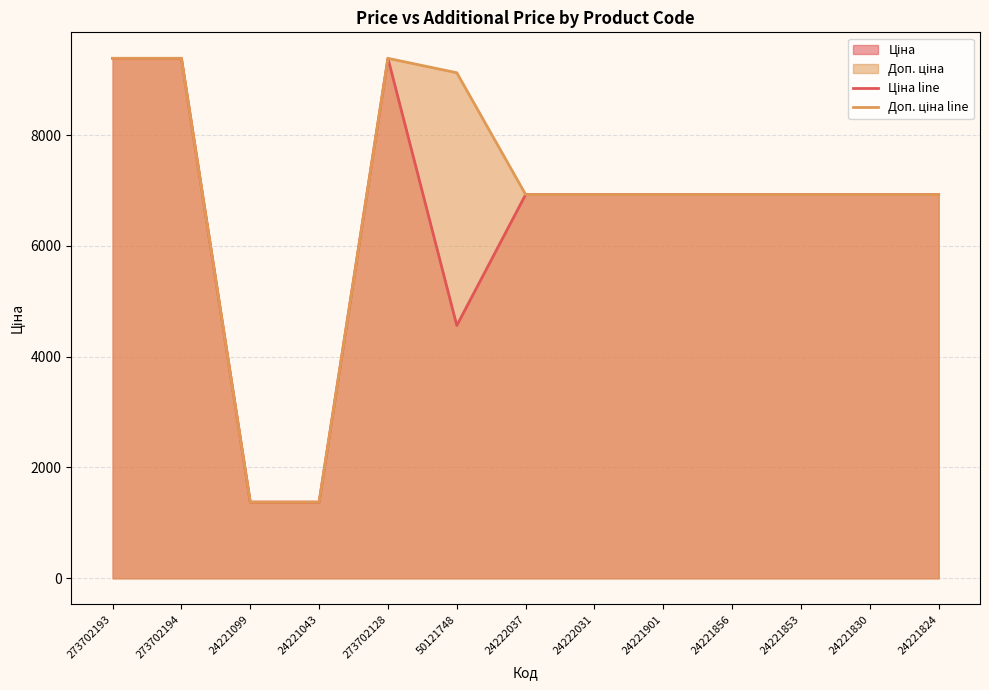

What is the greatest value displayed?

9384.0